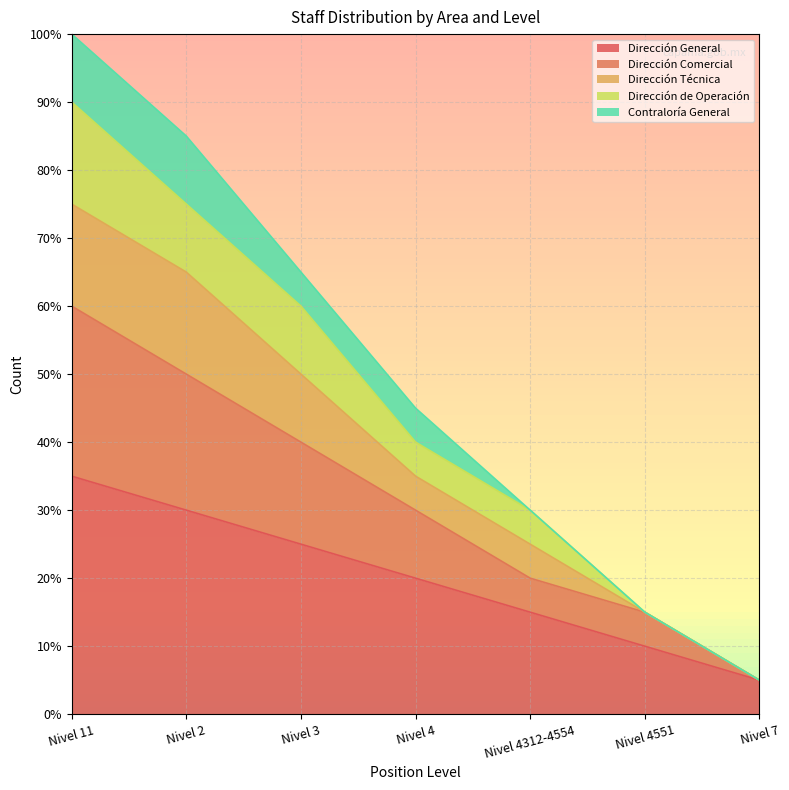

What is the total value across all series at Nivel 3?

26